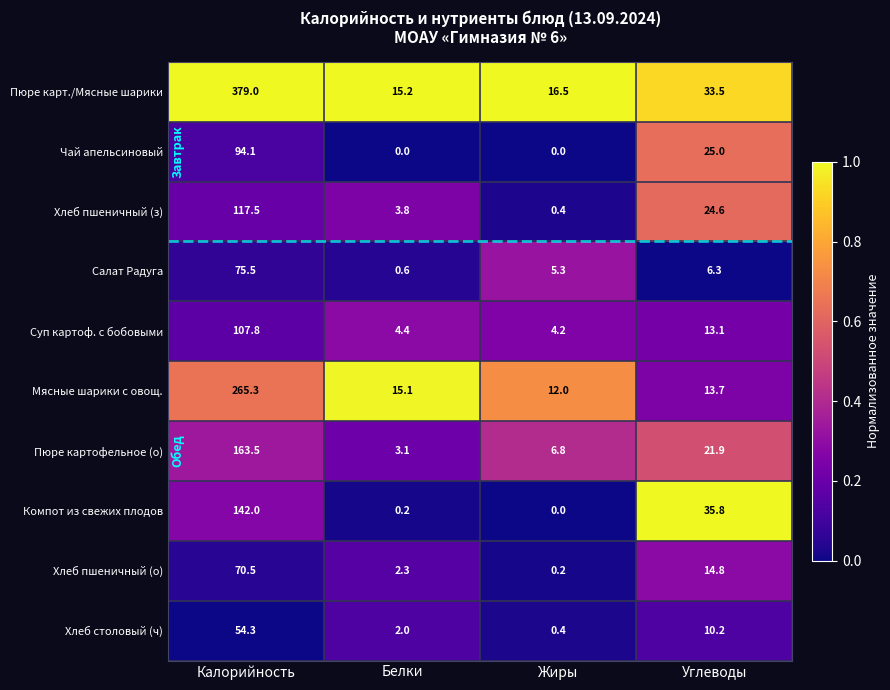

At how many categories does at least one series exceed 0?

4